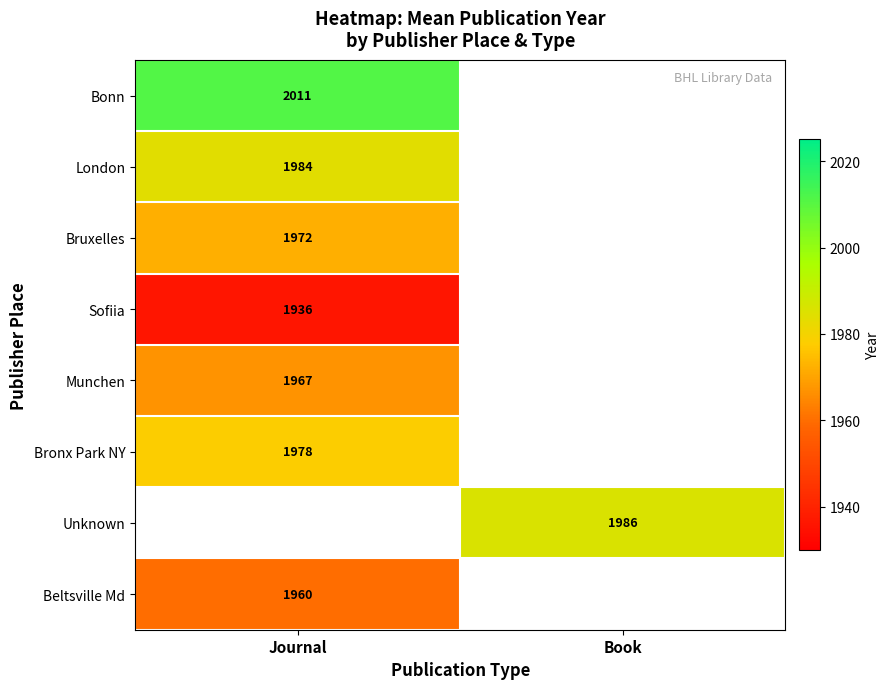

How many data points does each series have?

2